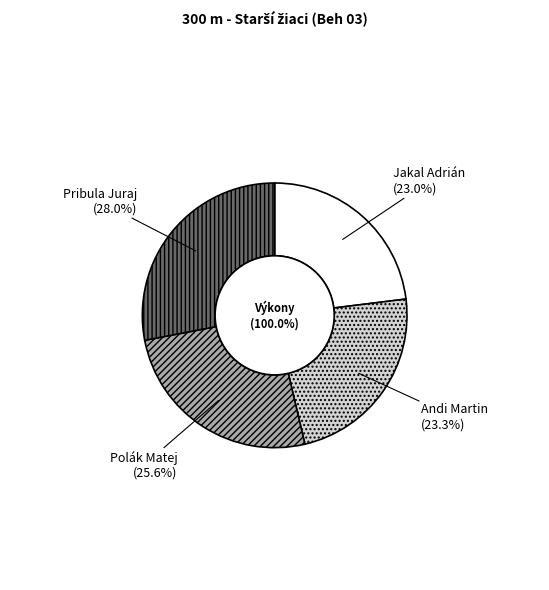

Which slice is the smallest?

Jakal Adrián